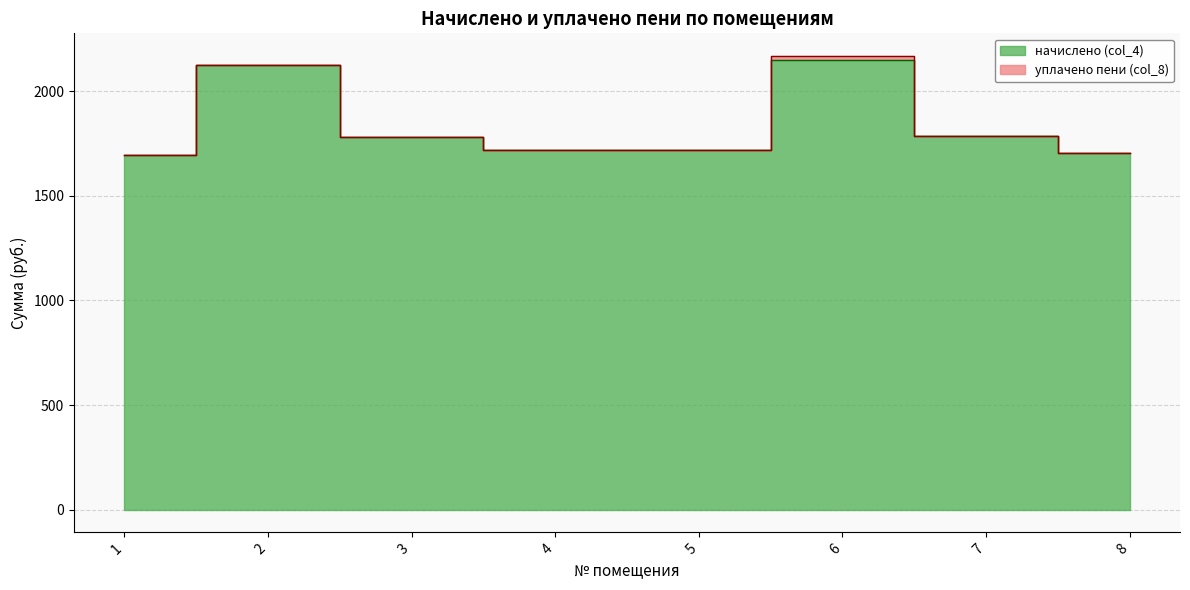

Count the number of categories in the chart.

8